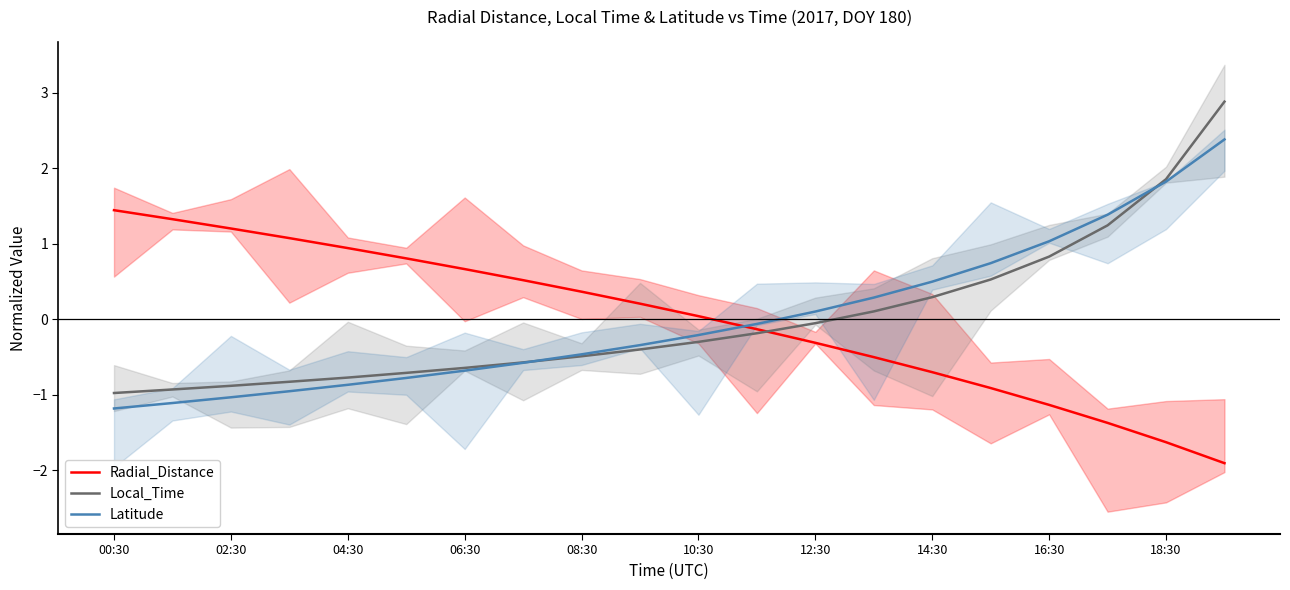

Reading right to left, what are all the values shown in this chart?

Radial_Distance: -1.9	-1.6	-1.4	-1.1	-0.9	-0.7	-0.5	-0.3	-0.1	0.0	0.2	0.4	0.5	0.7	0.8	0.9	1.1	1.2	1.3	1.4
Local_Time: 2.9	1.9	1.2	0.8	0.5	0.3	0.1	-0.1	-0.2	-0.3	-0.4	-0.5	-0.6	-0.6	-0.7	-0.8	-0.8	-0.9	-0.9	-1.0
Latitude: 2.4	1.8	1.4	1.0	0.7	0.5	0.3	0.1	-0.1	-0.2	-0.3	-0.5	-0.6	-0.7	-0.8	-0.9	-1.0	-1.0	-1.1	-1.2